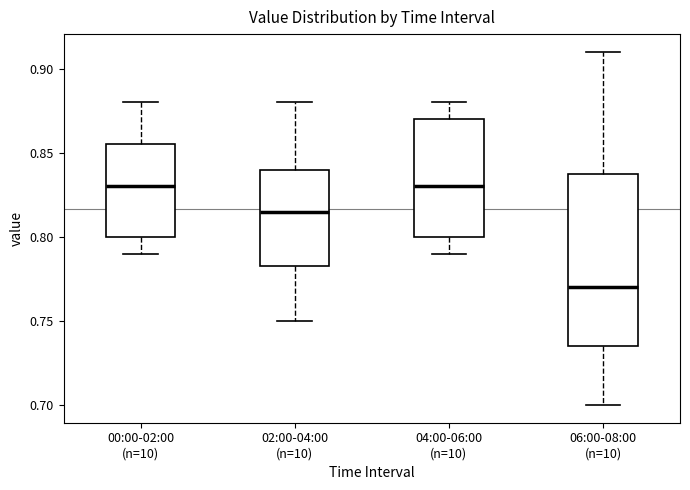

Which box is the tallest, from its lower edge to its upper edge?

06:00-08:00 (n=10)